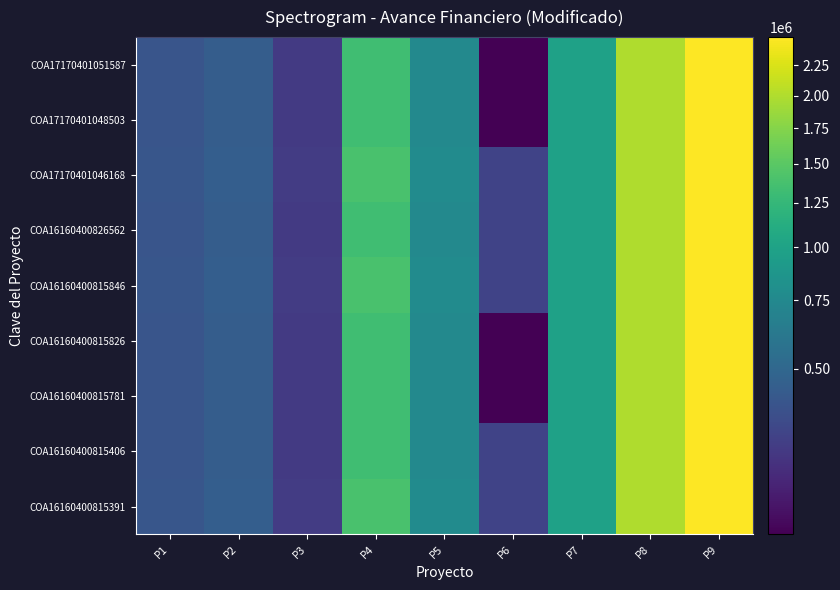

How many distinct data groups are displayed?

9